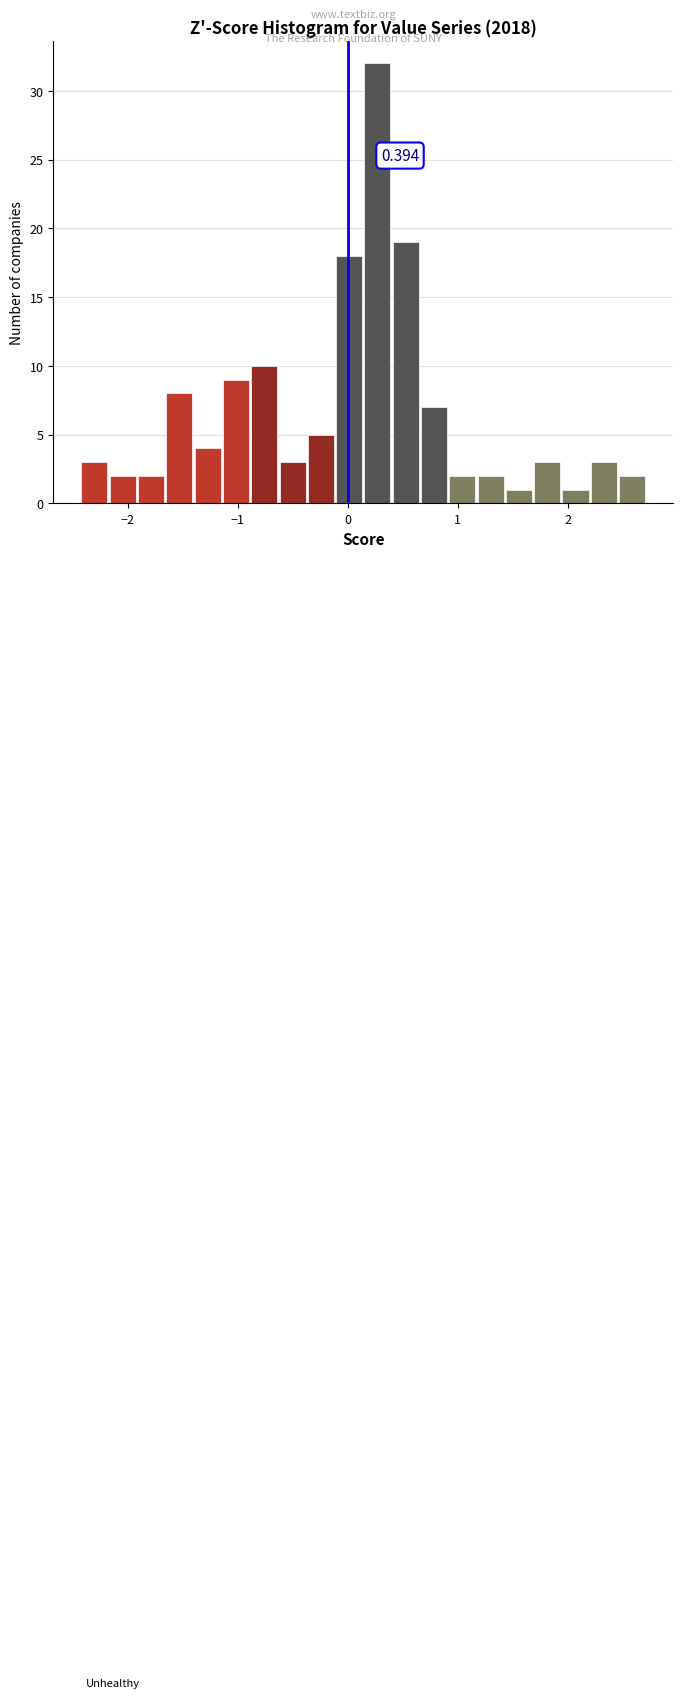

Around what value on the x-axis is the tallest bar? Give the approximate position of its centre, as read against the axis.

0.3